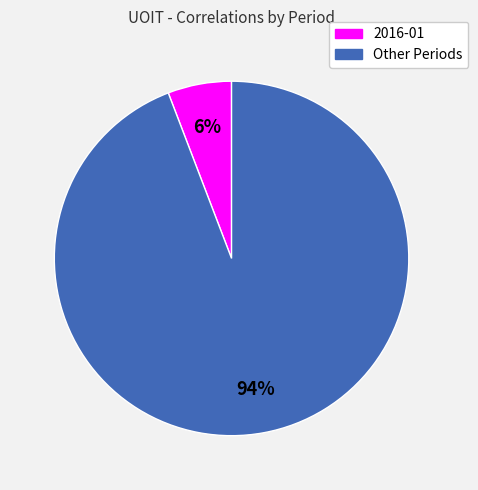

How many slices are in this pie chart?

2